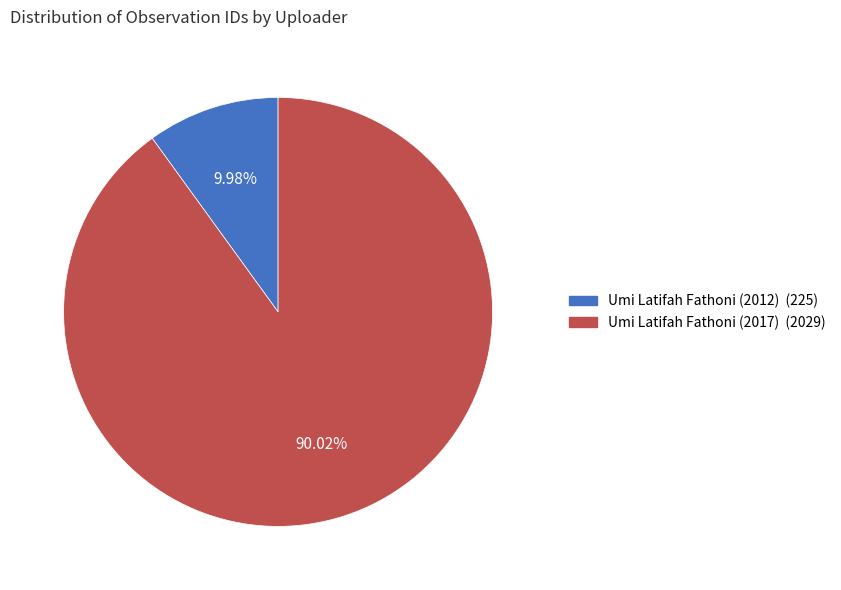

Is the sum of Umi Latifah Fathoni (2012) and Umi Latifah Fathoni (2017) greater than half?

Yes